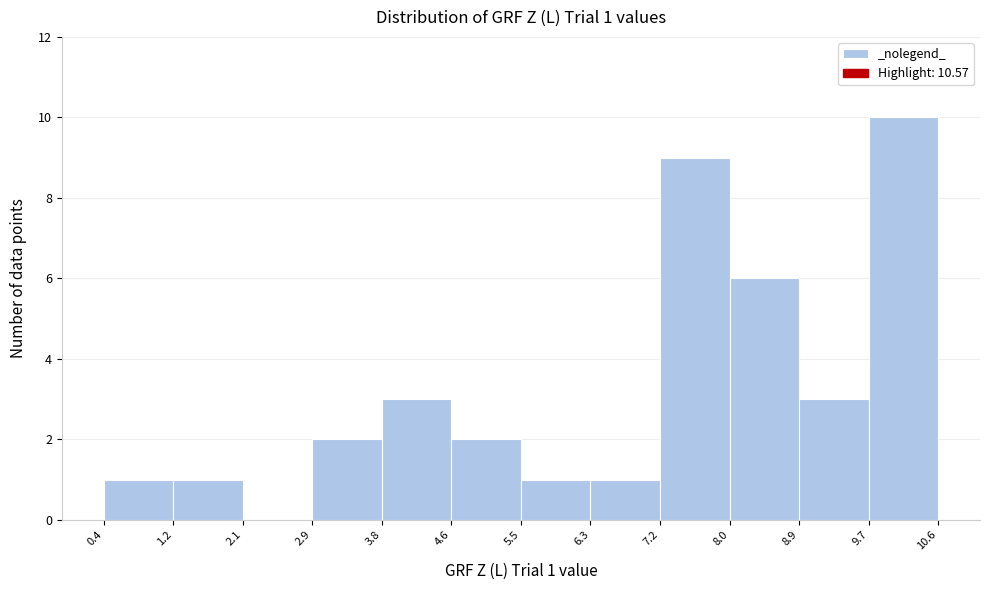

Which range on the x-axis has the tallest bar?

9.7 to 10.6